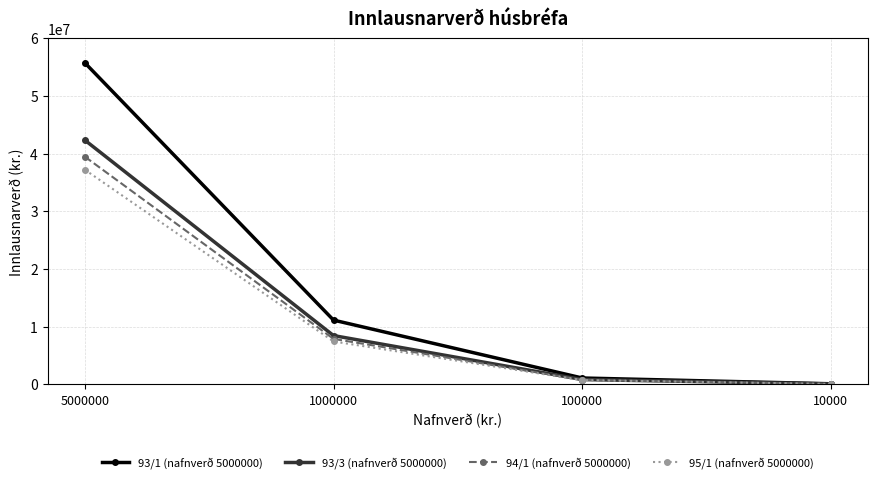

At which label does 93/3 (nafnverð 5000000) first exceed 8467940?

5000000